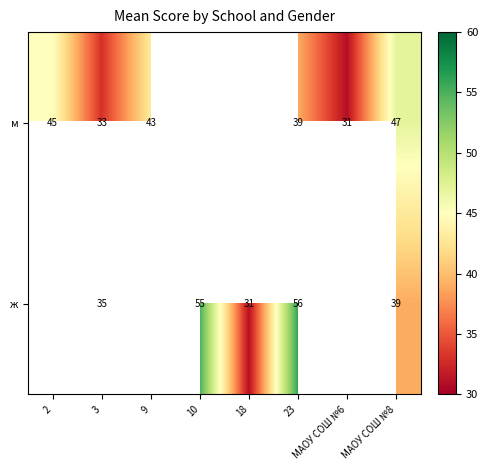

What is the sum of the ж values at 10 and 23?

111